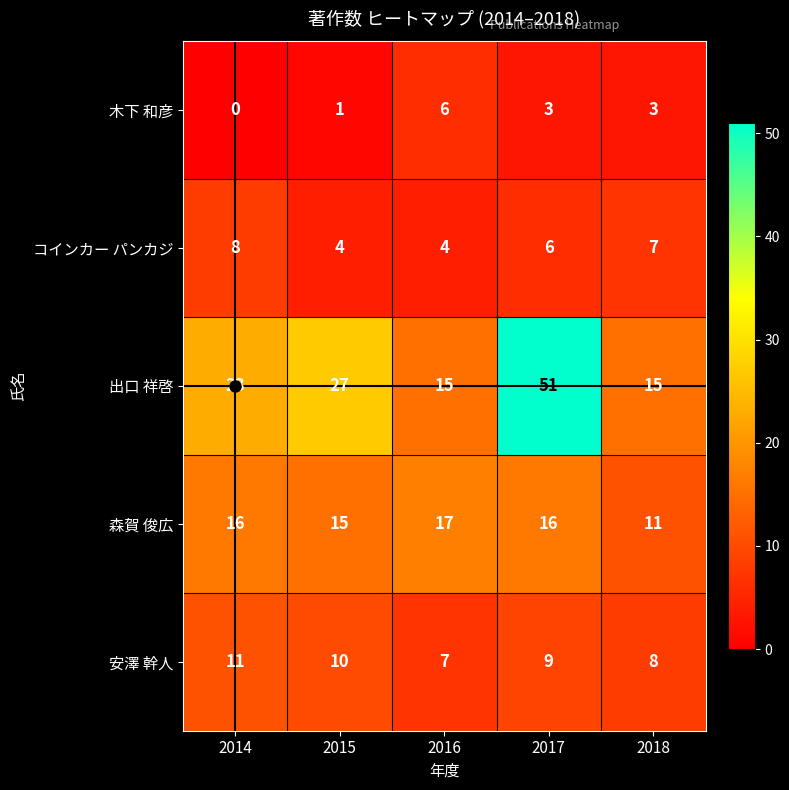

List the series in order of their peak value, lowest first.

木下 和彦, コインカー パンカジ, 安澤 幹人, 森賀 俊広, 出口 祥啓